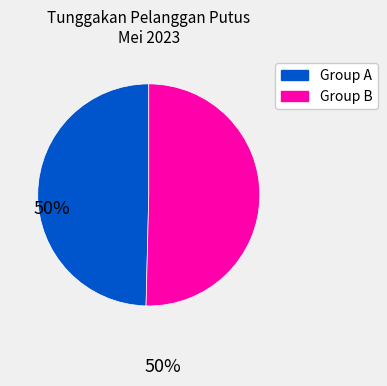

Is there any slice that represents more than half of the pie?

Yes